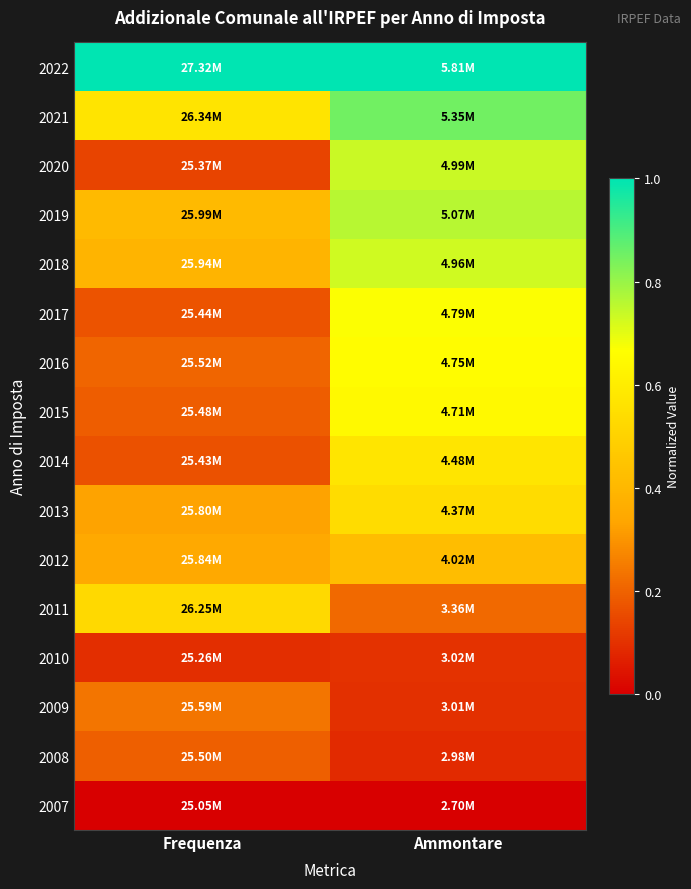

At how many categories does at least one series exceed 0?

2